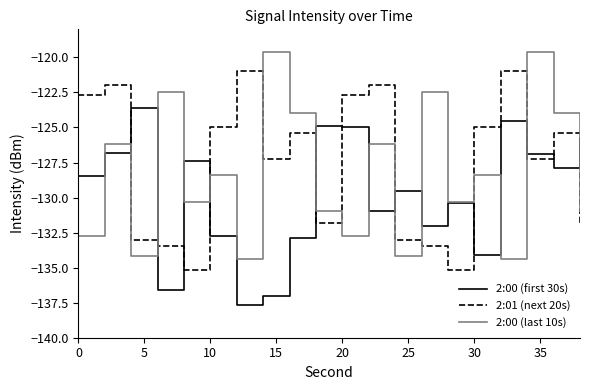

Rank the series by their average value, from highest to lowest.

2:01 (next 20s), 2:00 (last 10s), 2:00 (first 30s)